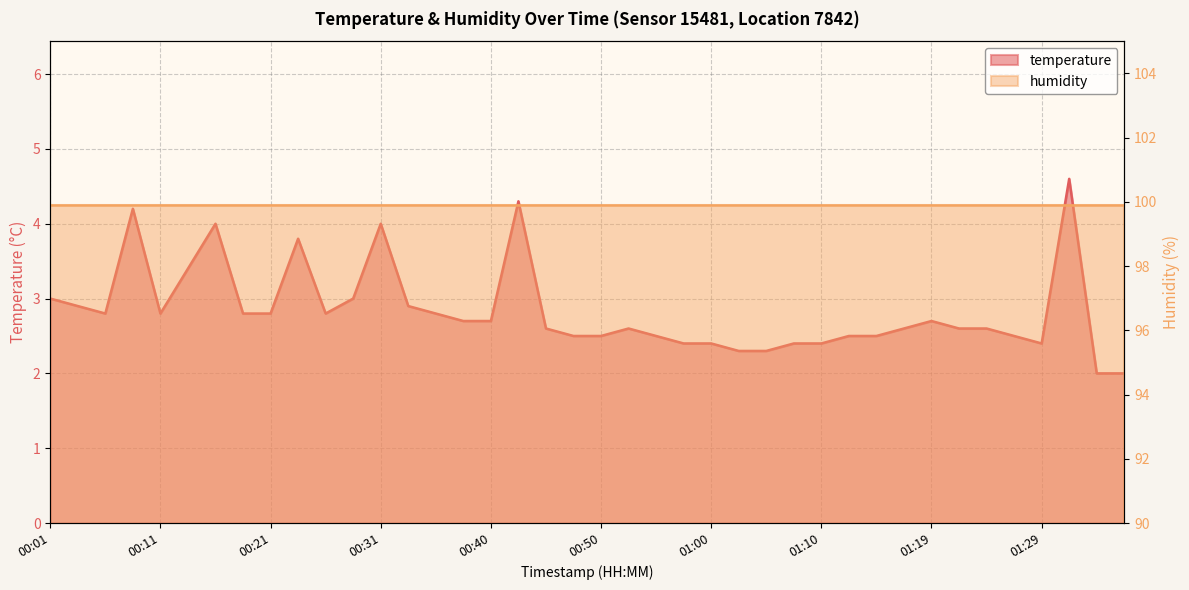

Reading left to right, what are all the values shown in this chart?

00:01=3.0	00:04=2.9	00:06=2.8	00:09=4.2	00:11=2.8	00:13=3.4	00:16=4.0	00:18=2.8	00:21=2.8	00:23=3.8	00:26=2.8	00:28=3.0	00:31=4.0	00:33=2.9	00:35=2.8	00:38=2.7	00:40=2.7	00:43=4.3	00:45=2.6	00:48=2.5	00:50=2.5	00:53=2.6	00:55=2.5	00:57=2.4	01:00=2.4	01:02=2.3	01:05=2.3	01:07=2.4	01:10=2.4	01:12=2.5	01:14=2.5	01:17=2.6	01:19=2.7	01:22=2.6	01:24=2.6	01:27=2.5	01:29=2.4	01:32=4.6	01:34=2.0	01:36=2.0